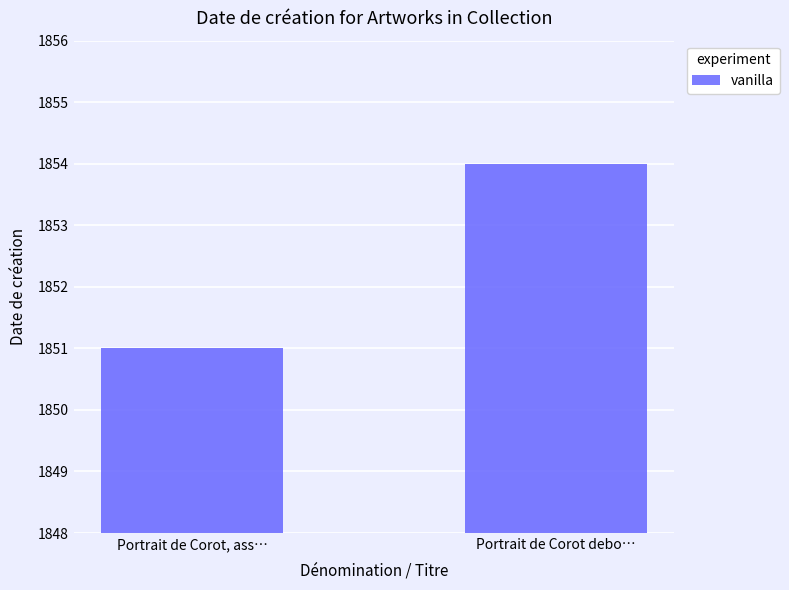

What is the value of the 2nd bar from the left?

1854